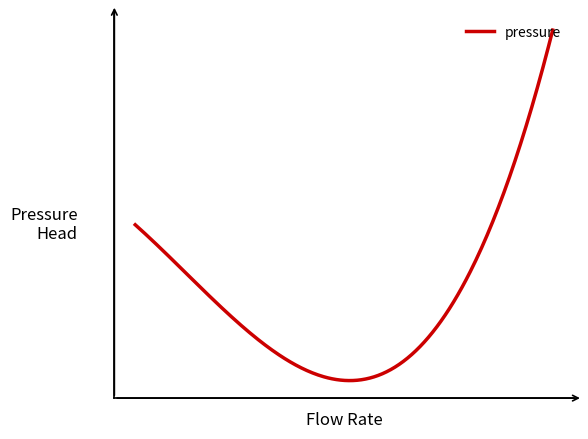

What is the smallest value displayed?

100739.2